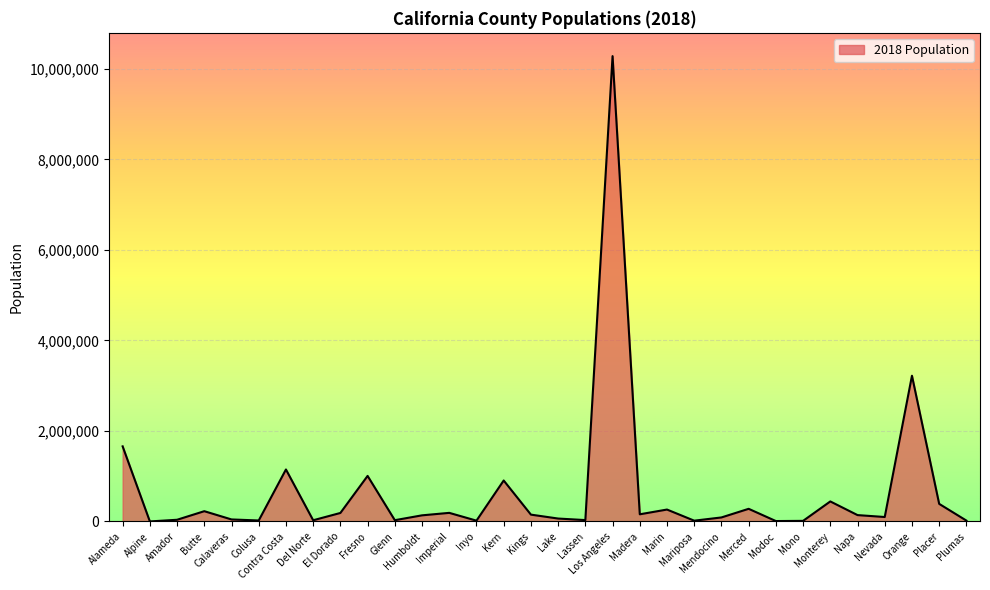

At which category does the chart reach its peak across all series?

Los Angeles